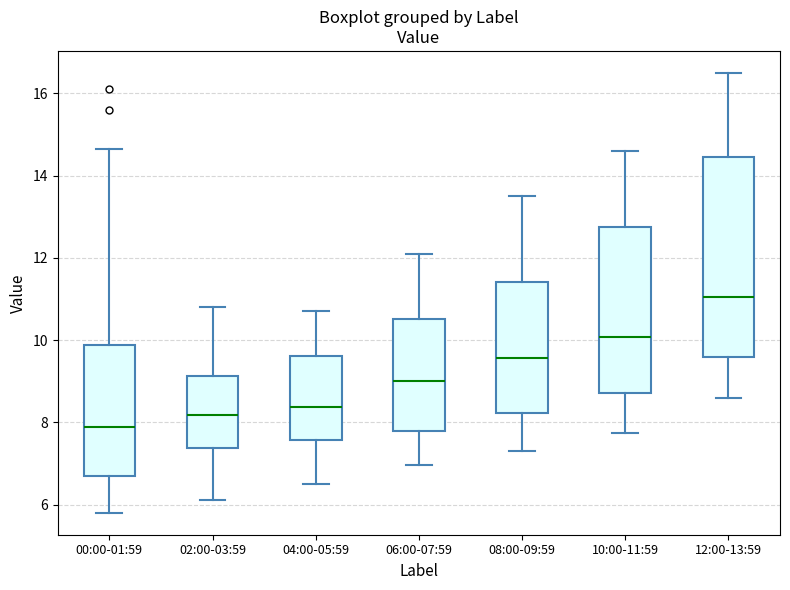

Reading left to right, read every box against the y-axis: the position of its median line, the range the box covers, and the ends of its whiskers. The values are not printed on the chart, so give them approximately, as read against the axis.

00:00-01:59: median 7.8, box 6.6 to 9.8, whiskers 5.8 to 14.6
02:00-03:59: median 8.2, box 7.4 to 9.2, whiskers 6.2 to 10.8
04:00-05:59: median 8.4, box 7.6 to 9.6, whiskers 6.6 to 10.8
06:00-07:59: median 9.0, box 7.8 to 10.6, whiskers 7.0 to 12.2
08:00-09:59: median 9.6, box 8.2 to 11.4, whiskers 7.4 to 13.6
10:00-11:59: median 10.0, box 8.8 to 12.8, whiskers 7.8 to 14.6
12:00-13:59: median 11.0, box 9.6 to 14.4, whiskers 8.6 to 16.6